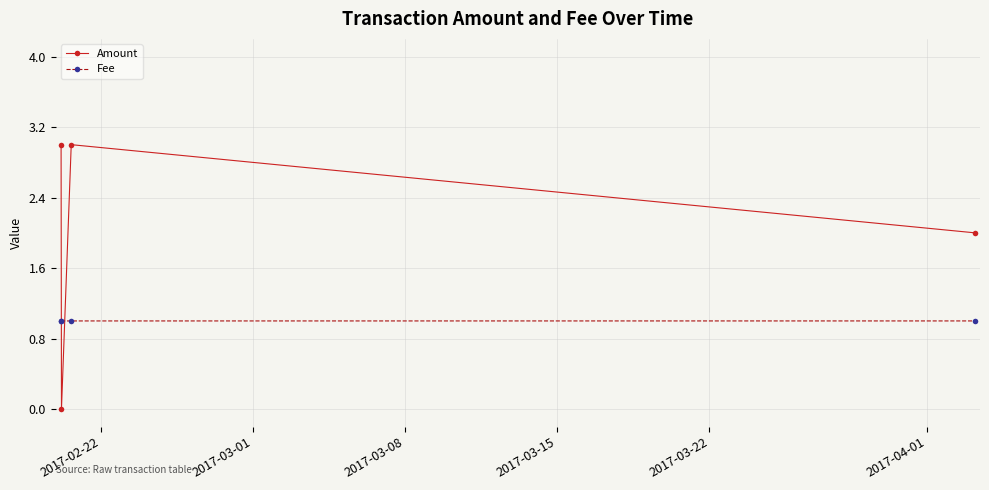

Reading left to right, transcribe all the data shown in this chart.

Amount: 3.0	0.0	3.0	2.0
Fee: 1.0	1.0	1.0	1.0